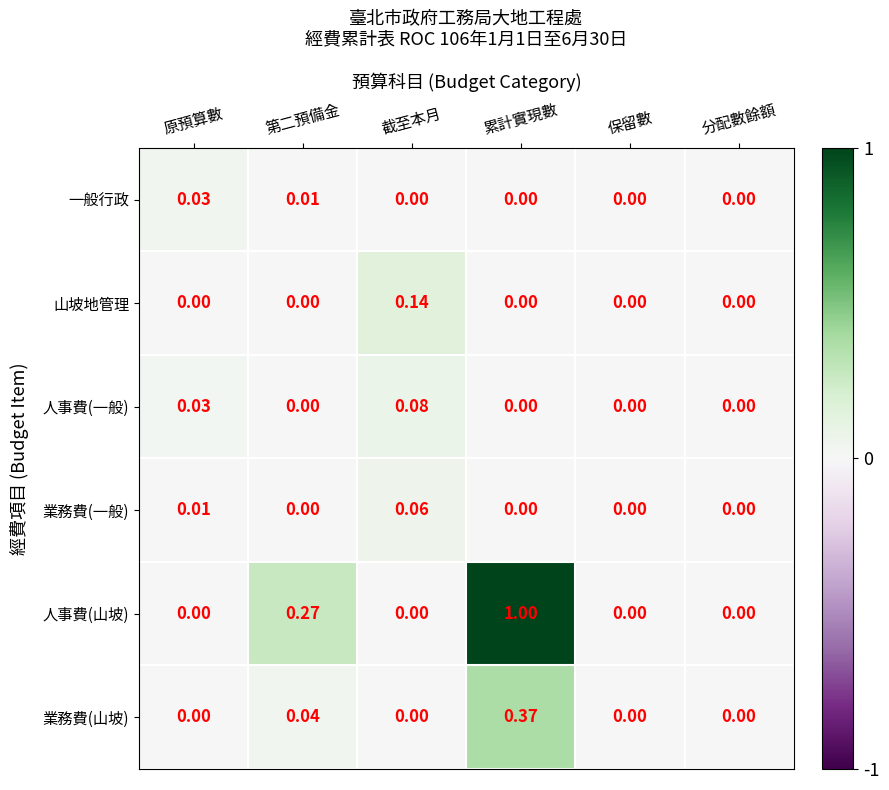

List the series in order of their peak value, lowest first.

一般行政, 業務費(一般), 人事費(一般), 山坡地管理, 業務費(山坡), 人事費(山坡)